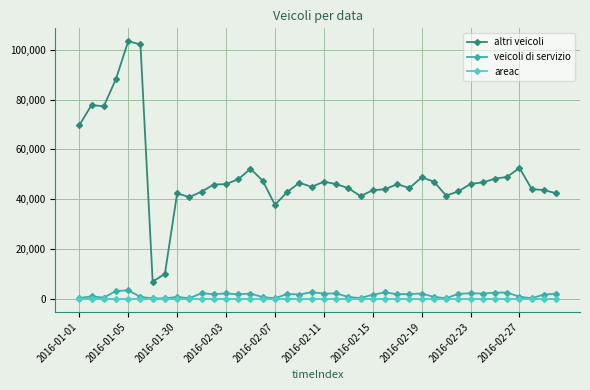

Which series has the largest total across all categories?

altri veicoli